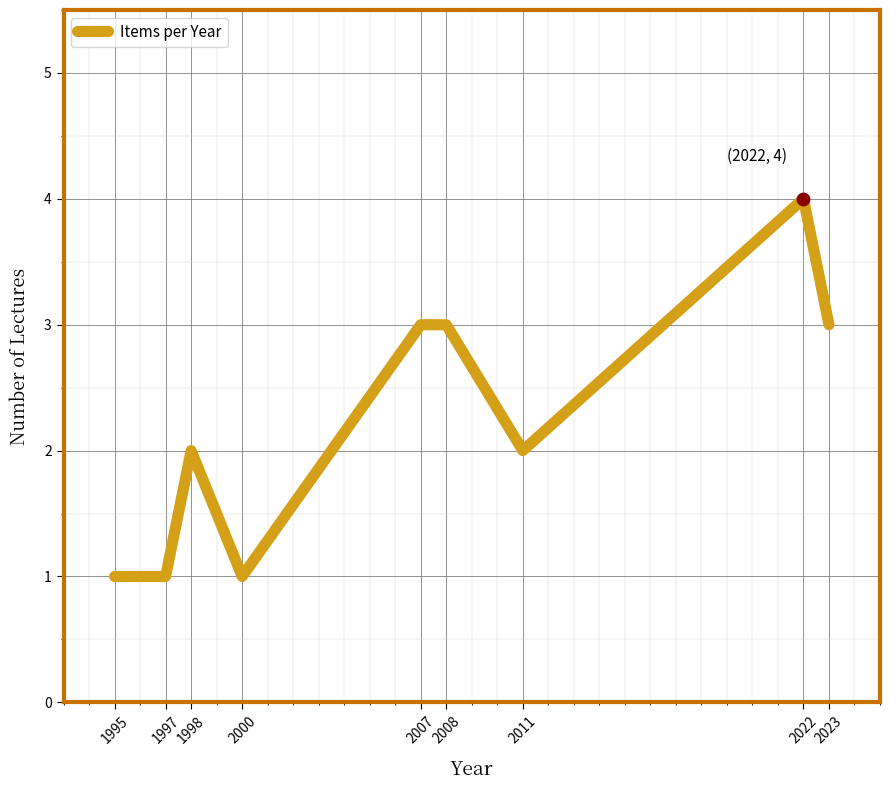

Approximately how many times larger is the value at 2022 compared to 1995?

4.0